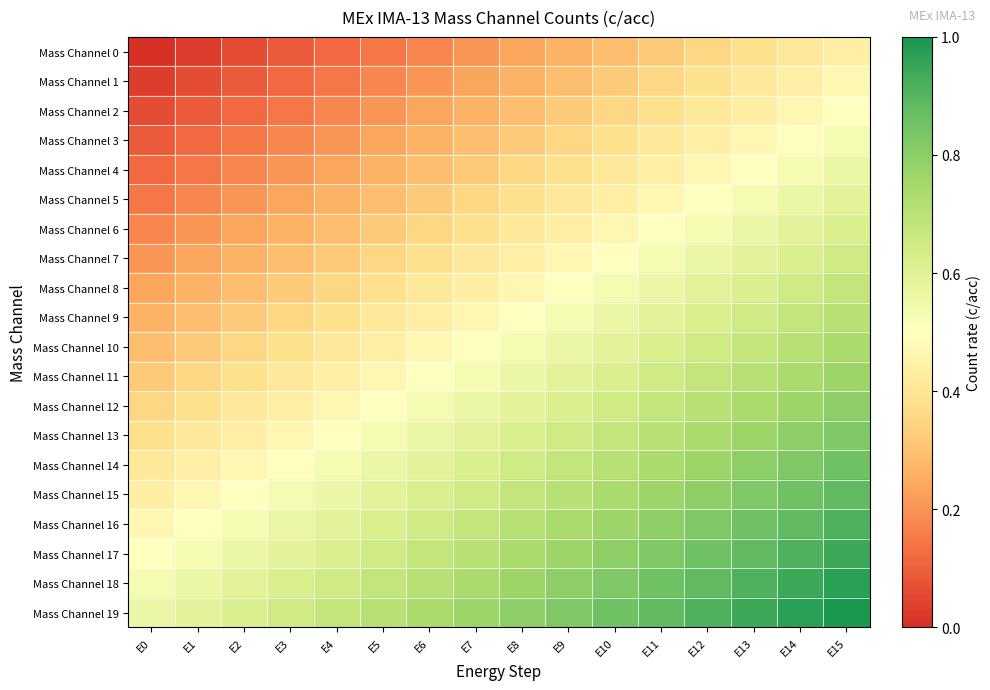

What is the maximum value shown in the chart?

1.0